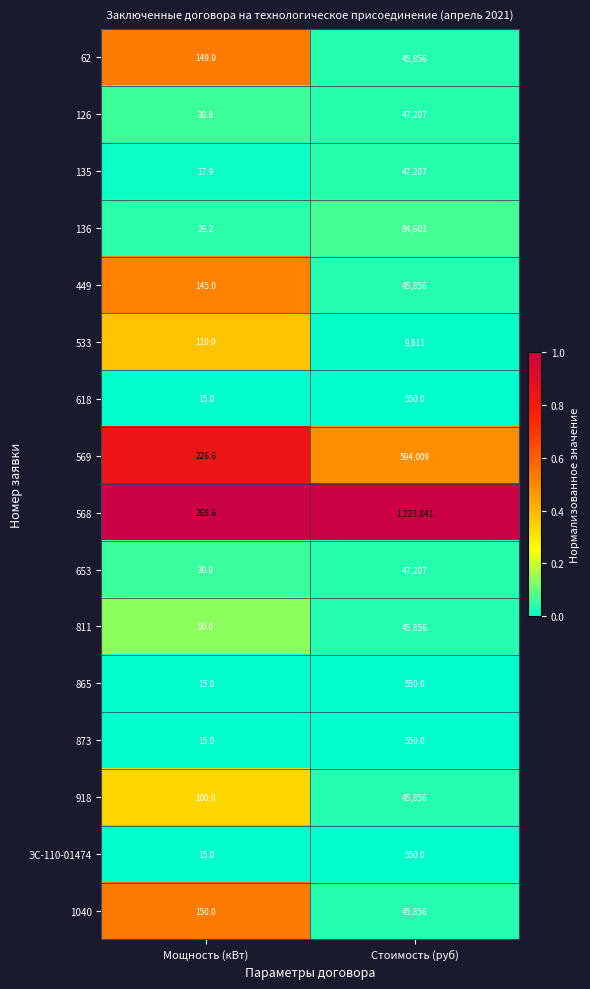

At which label is ЭС-110-01474 closest to 282?

Мощность (кВт)